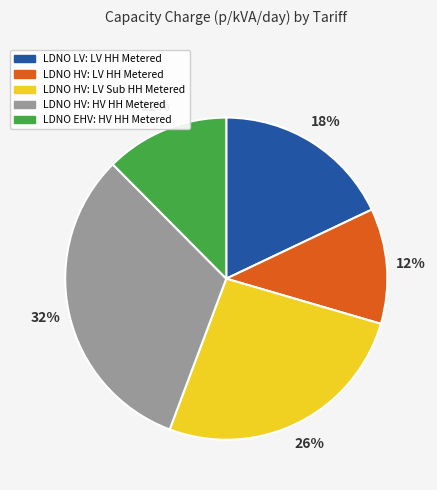

Does any single category account for the majority?

No